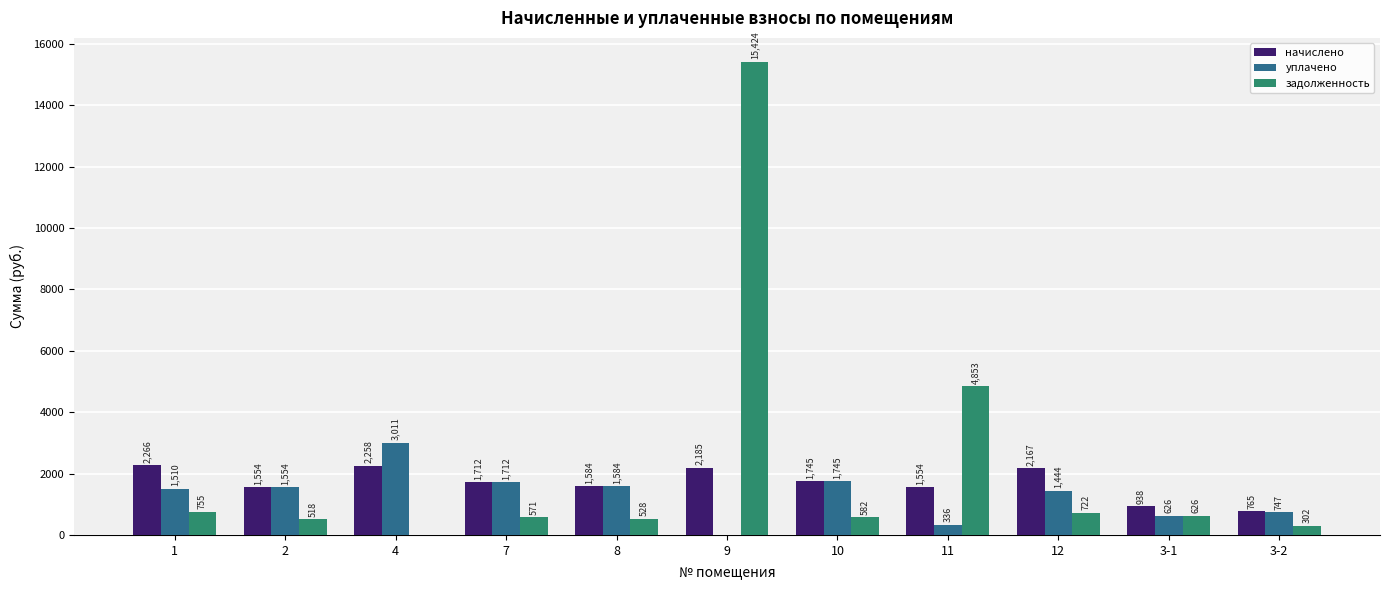

What is the spread (max minus min) of values at 3-1?

312.8